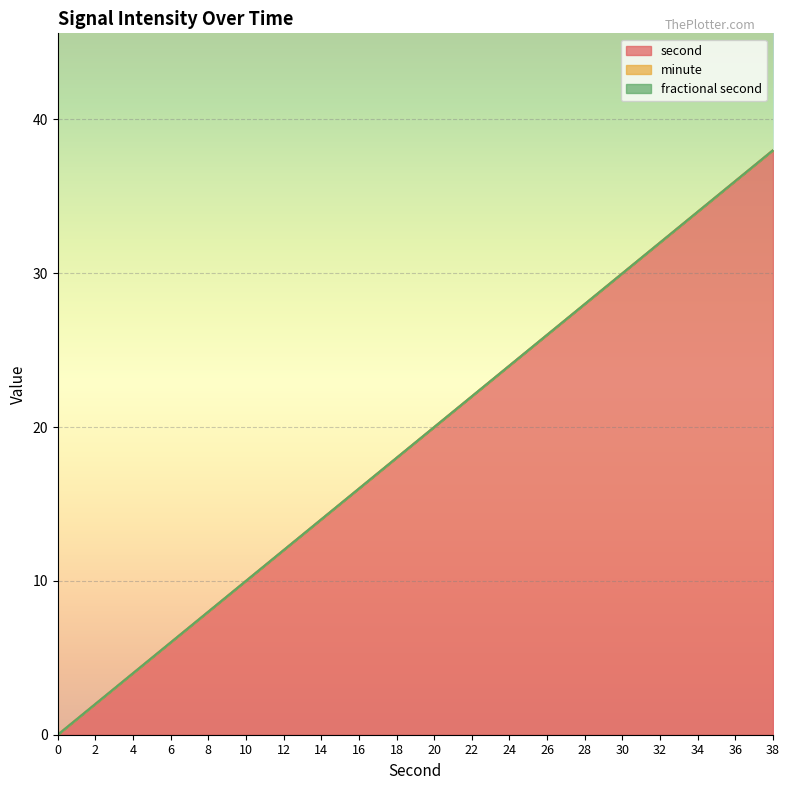

True or false: fractional second and second cross at least once.

False